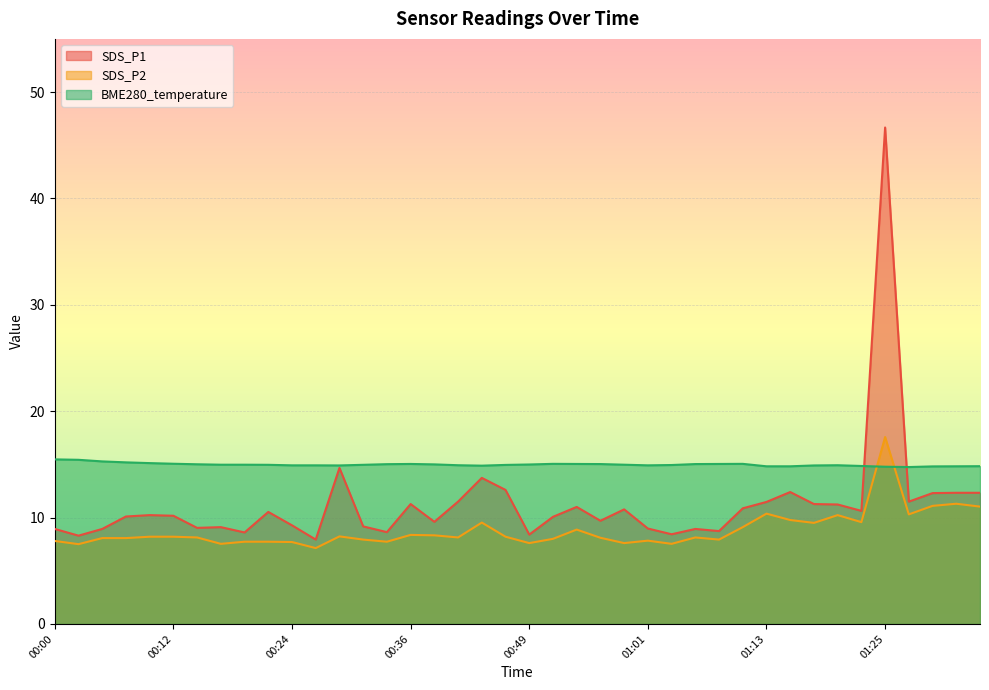

What is the label of the 7th point from the left?

00:15